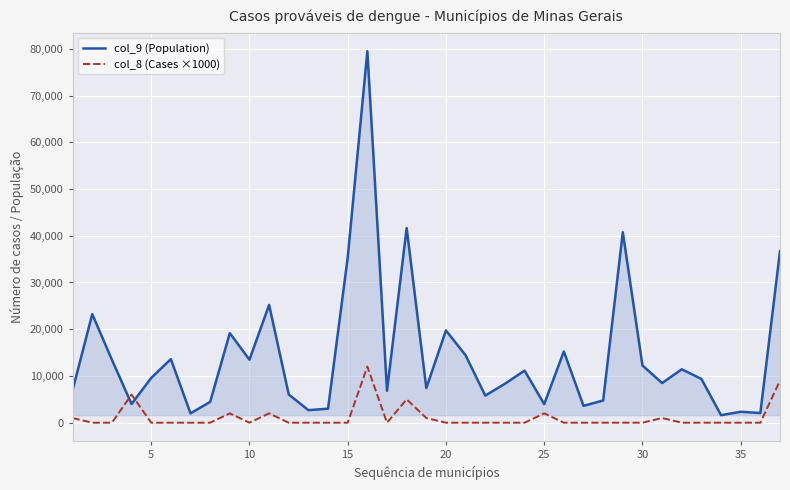

How many lines are shown in the chart?

2